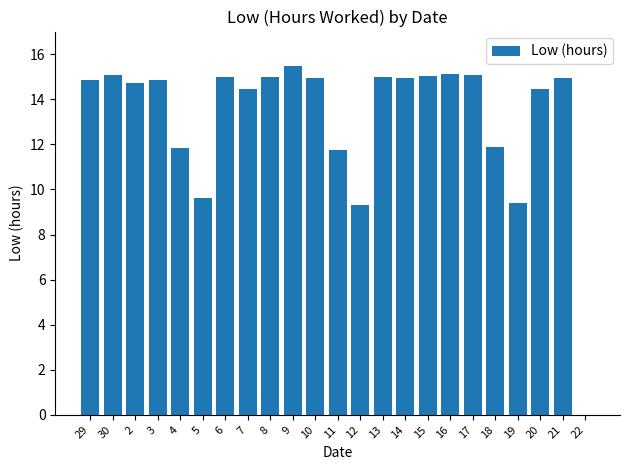

What value does the data have at 19?

9.4